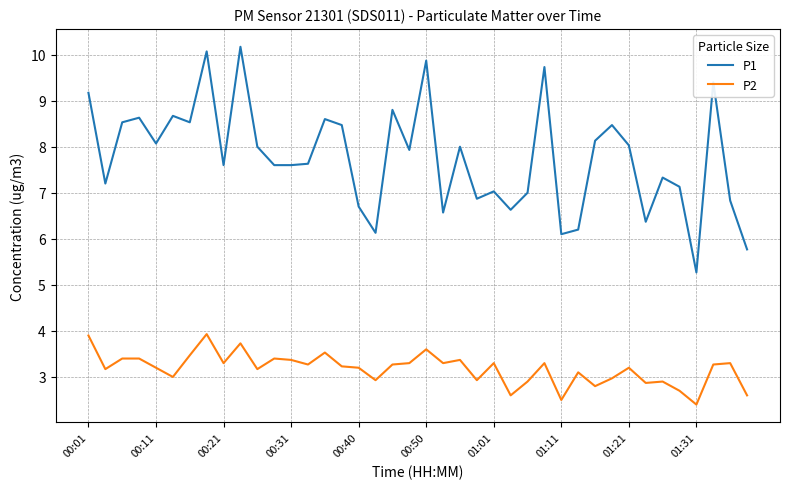

What is the difference between the maximum and minimum values in the P2 series?

1.5